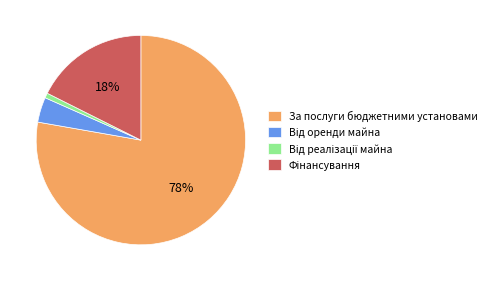

Which slice is the largest?

За послуги бюджетними установами